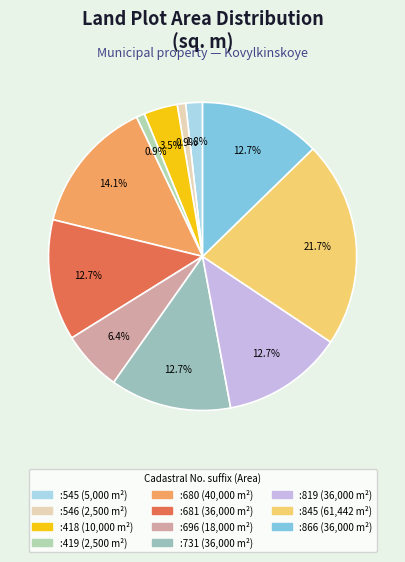

How many segments does this pie chart have?

11